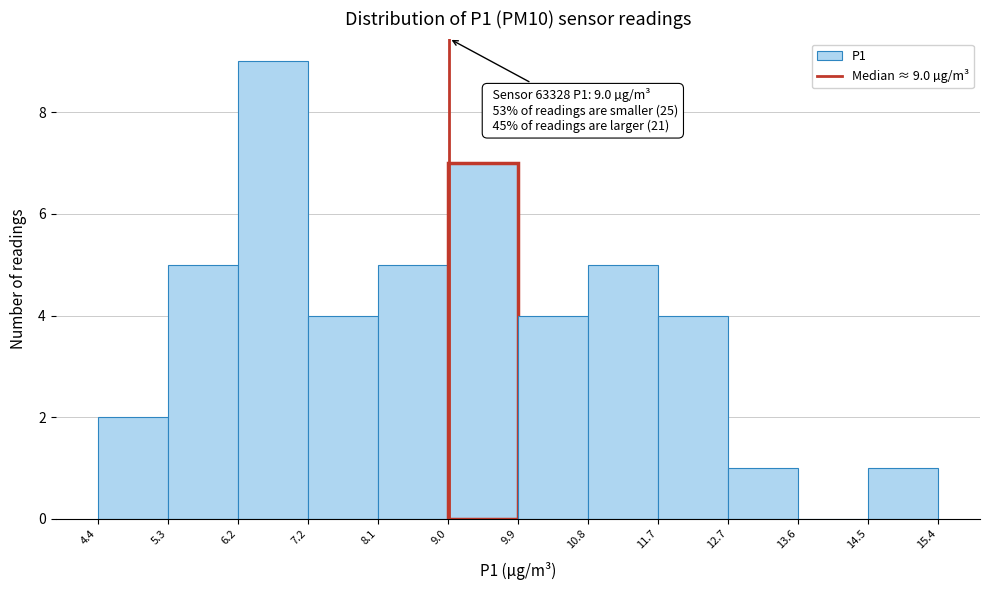

Which range on the x-axis has the tallest bar?

6.2 to 7.2